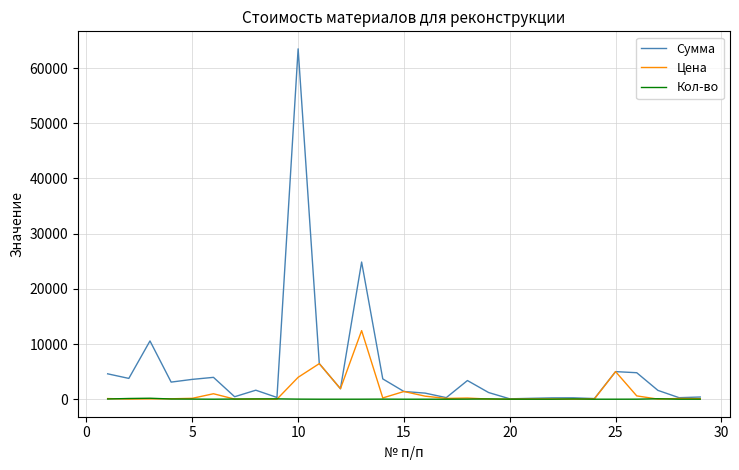

What is the greatest value displayed?

63488.0